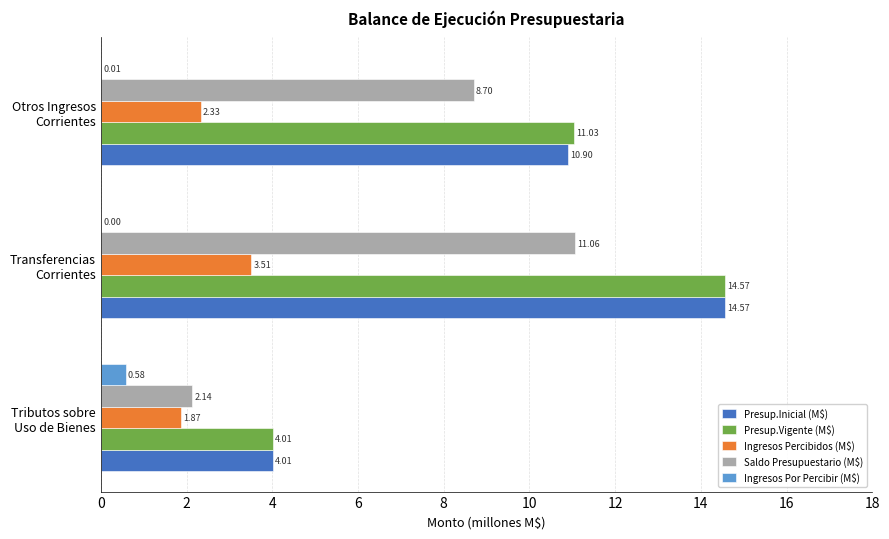

Count the Ingresos Percibidos (M$) values in the range 1 to 3.

2